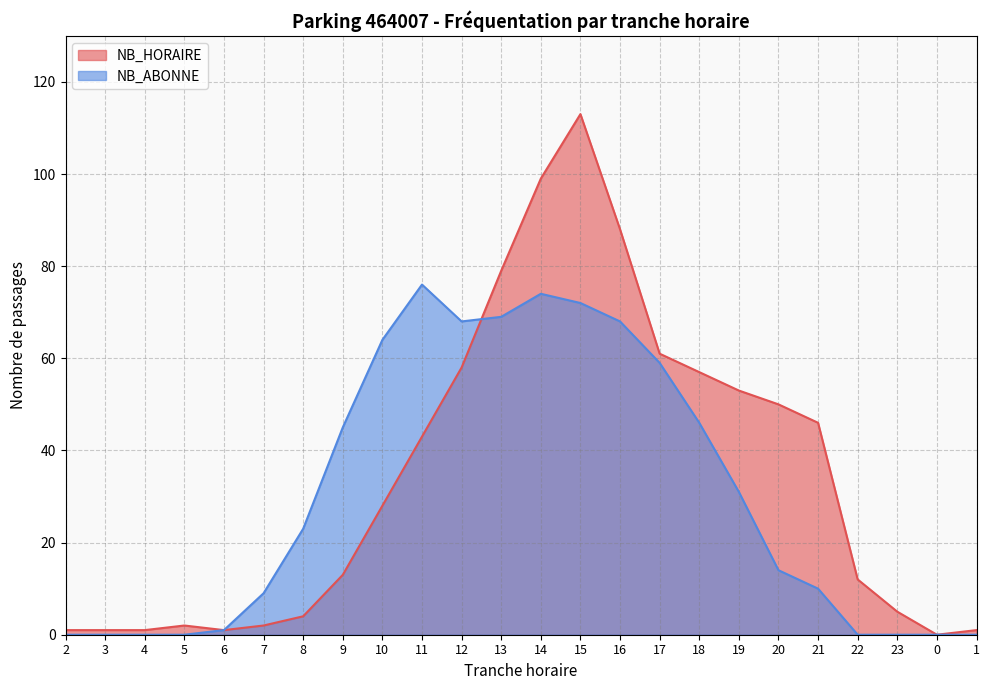

Count the number of categories in the chart.

24